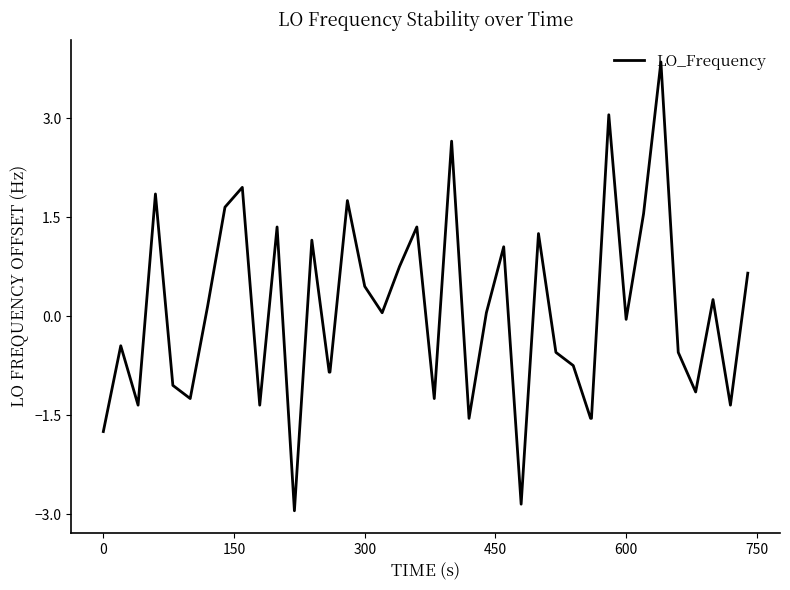

What is the greatest value displayed?

3.8